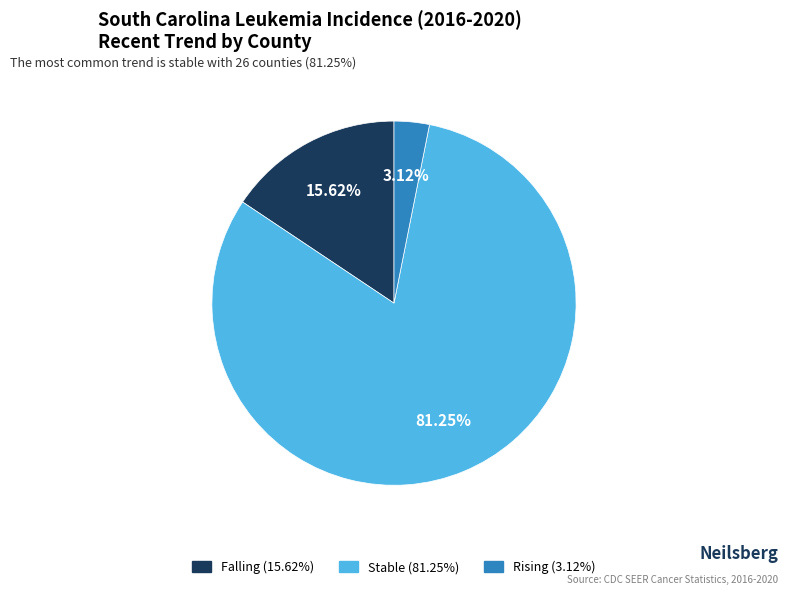

Does any single category account for the majority?

Yes